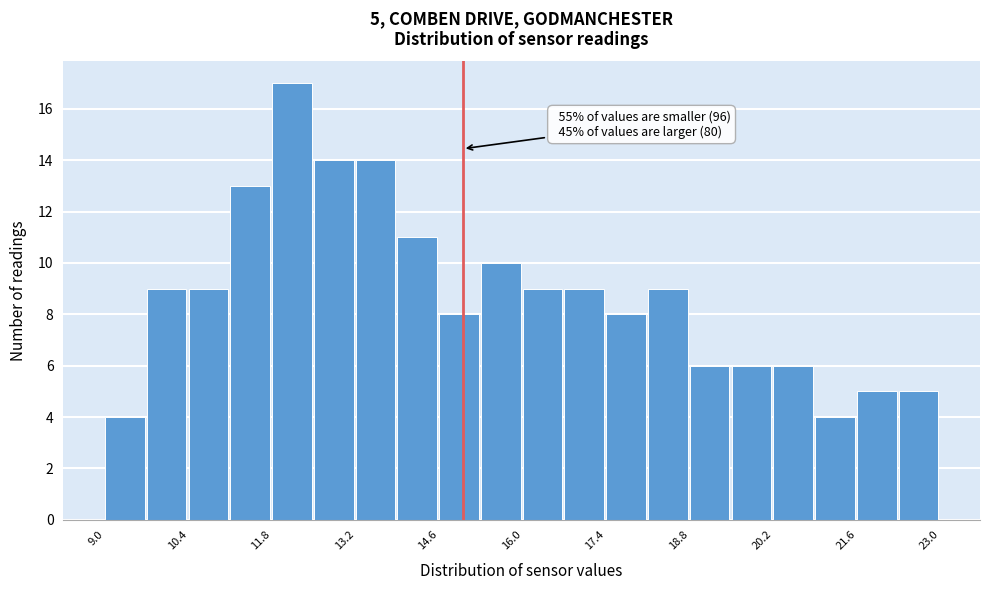

Read against the x-axis, roughly where is the centre of the tallest bar?

12.2